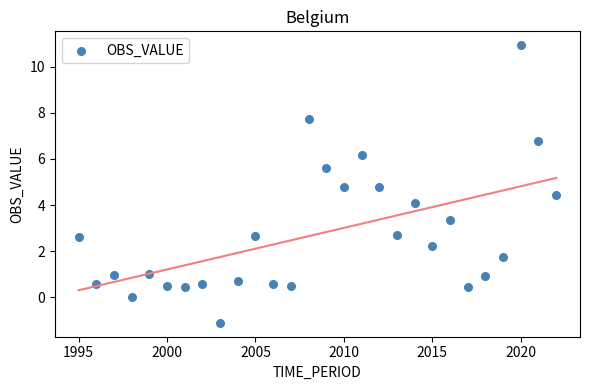

What is the range of Y values (max minus min)?

12.0